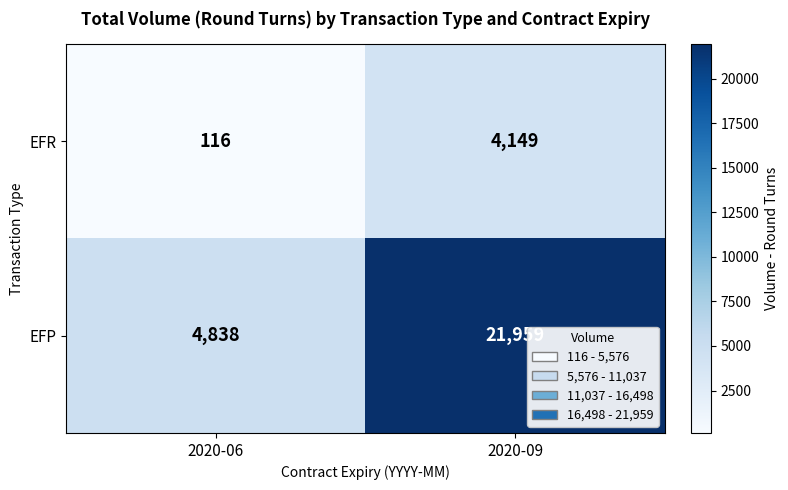

Is it true that EFR equals 35 at 2020-06?

False